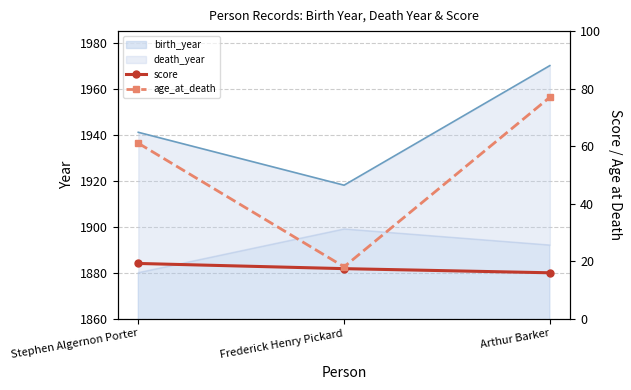

How many data points in age_at_death are less than 61?

1